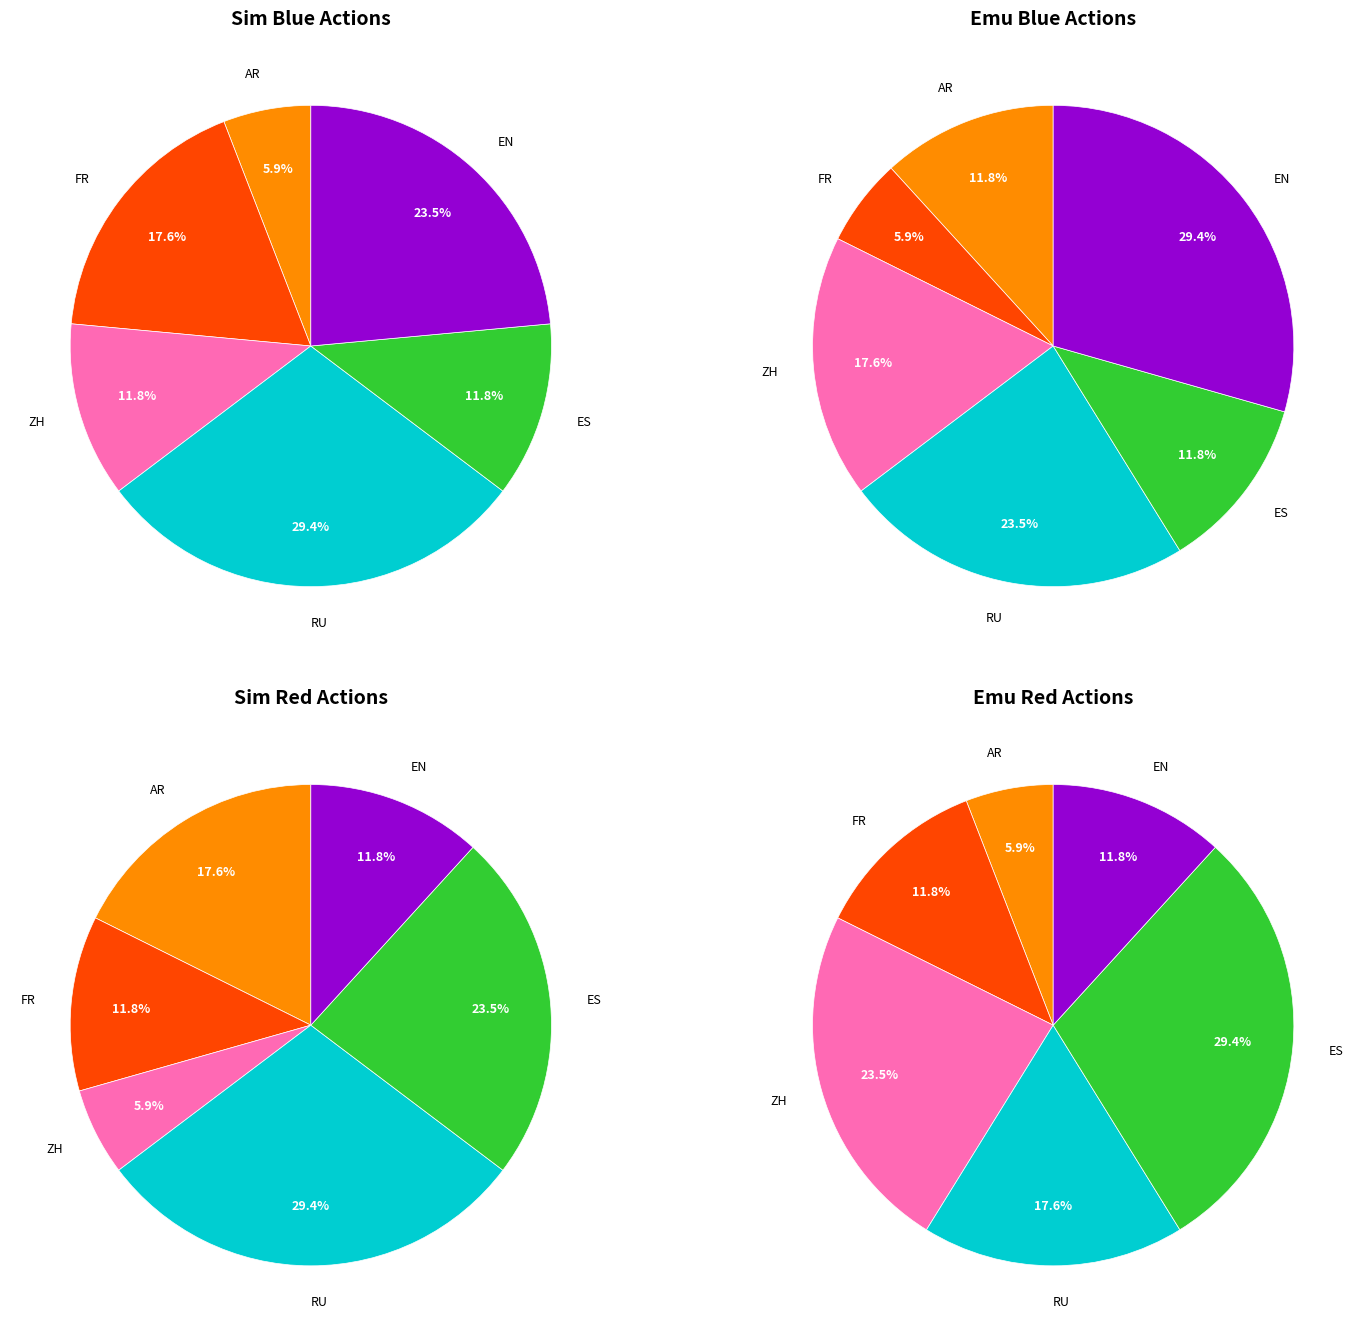

Count the number of slices in the pie.

6